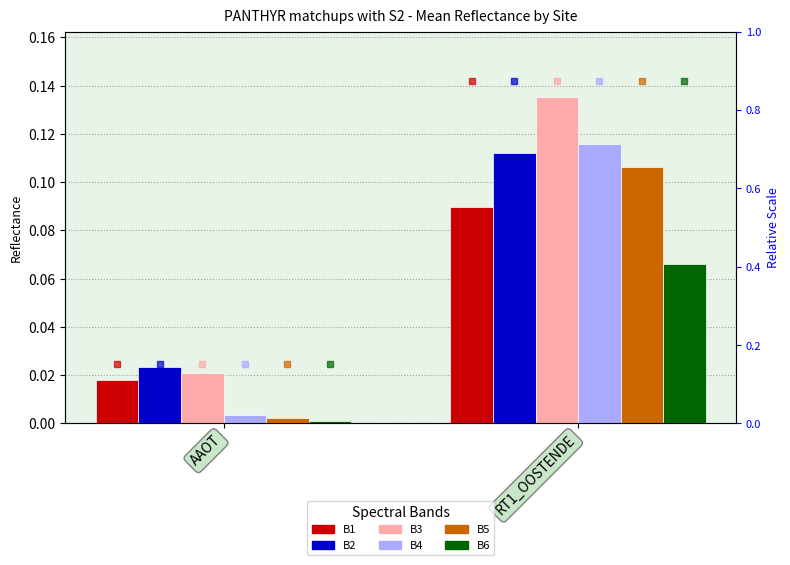

What is the average value of the B2 series?

0.1